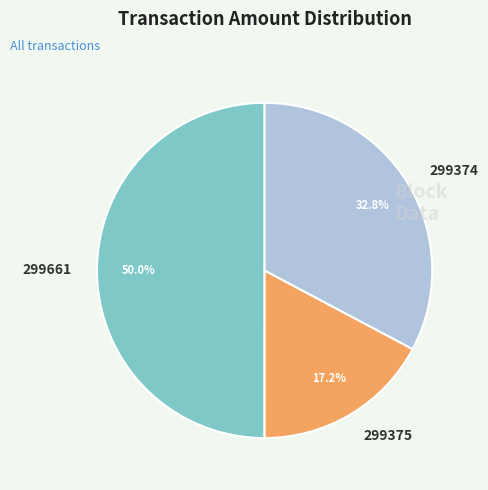

What percentage is the 299374 slice, to the nearest percent?

33%